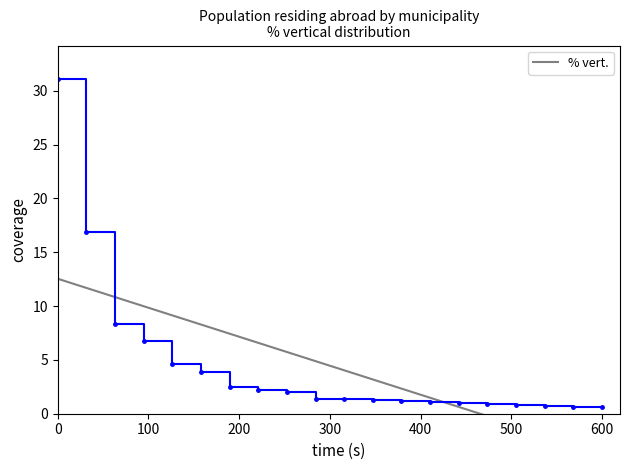

What is the highest value of the % vert. series?

31.1